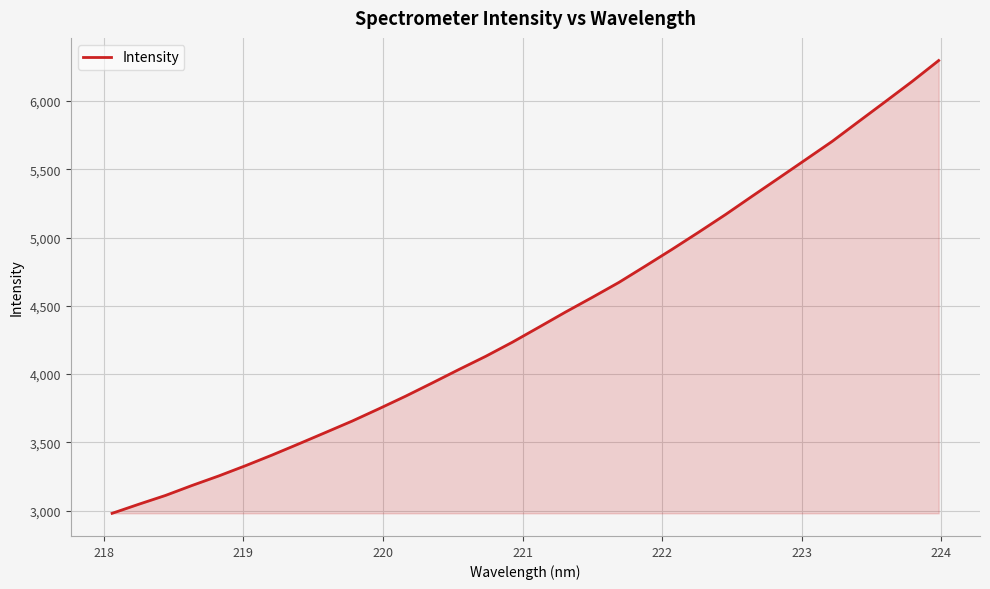

What is the minimum value shown in the chart?

2980.8